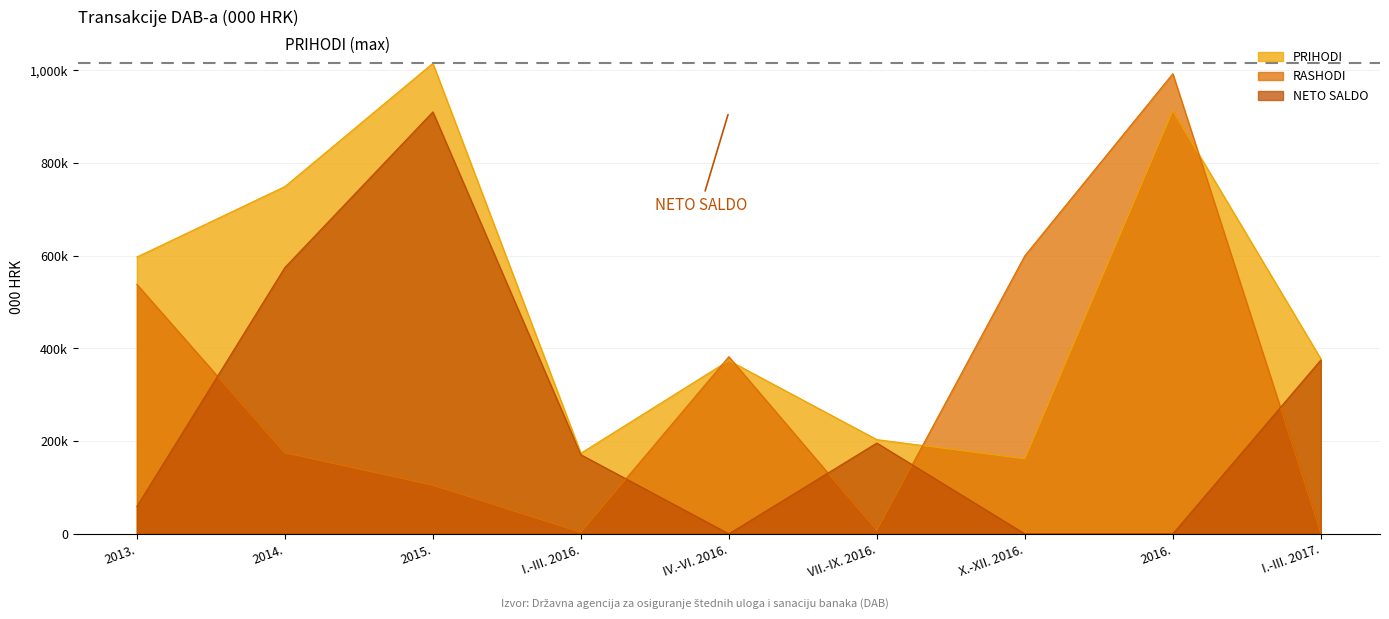

At how many categories does at least one series exceed 86283?

9